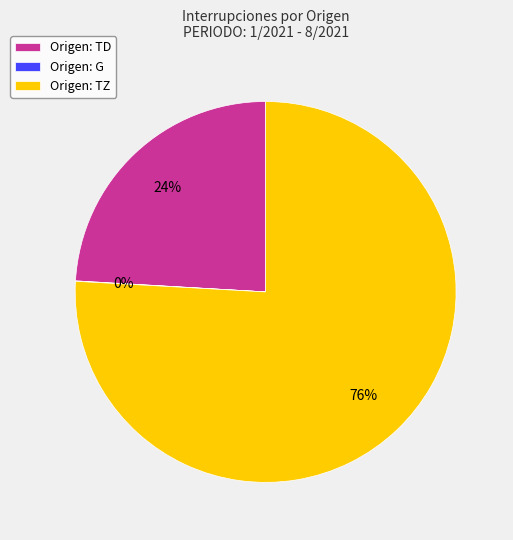

To the nearest percent, what is the difference between the largest and smallest slice percentages?

76%